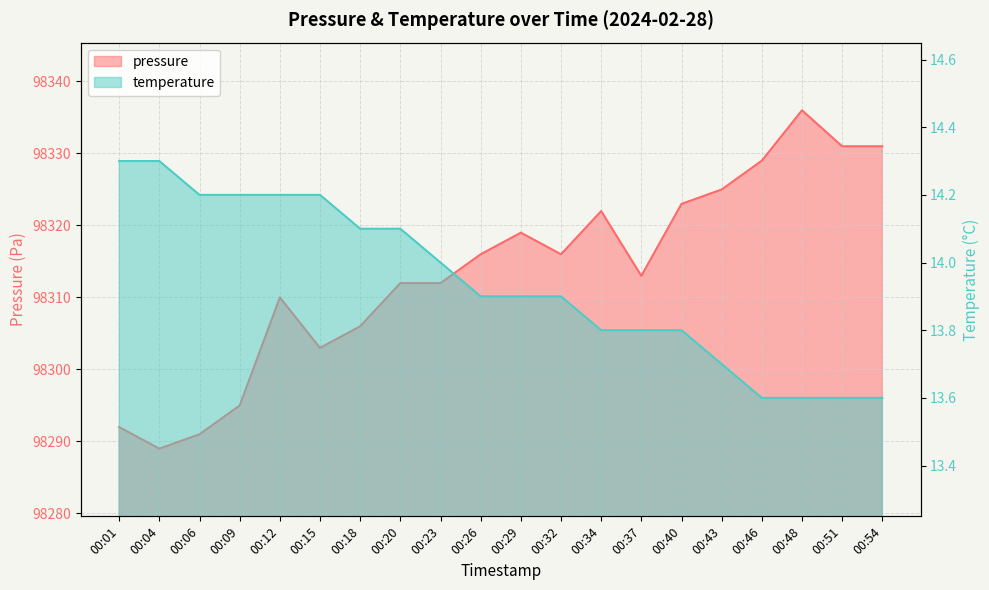

Is it true that temperature equals 13.8 at 00:37?

True